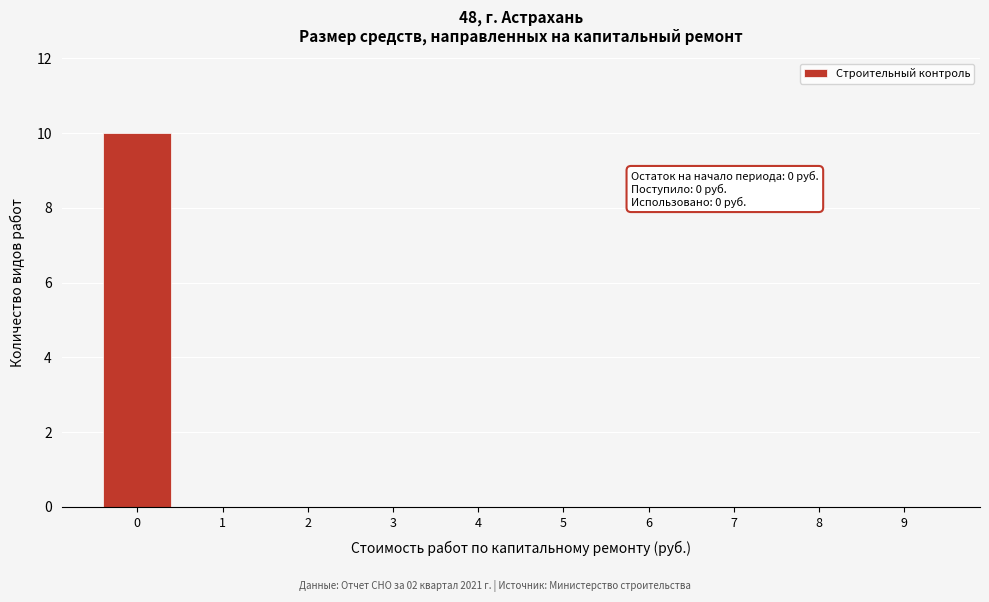

Reading right to left, extract all data points from this chart.

9=0	8=0	7=0	6=0	5=0	4=0	3=0	2=0	1=0	0=10